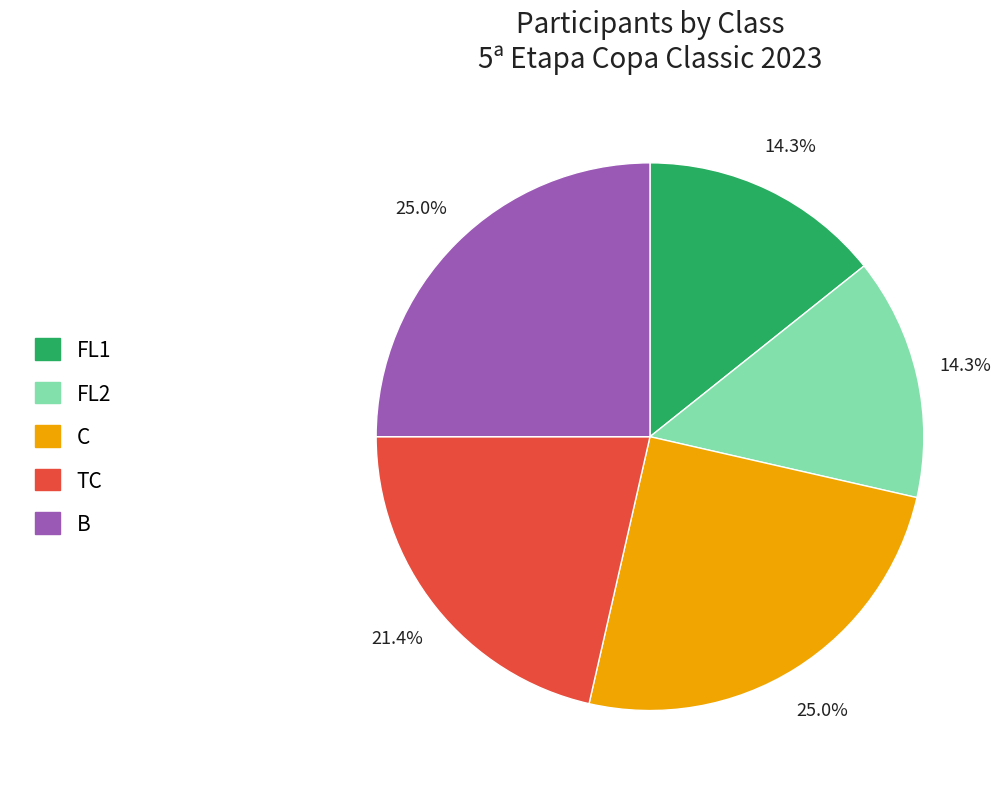

Does C account for over 50% of the chart?

No